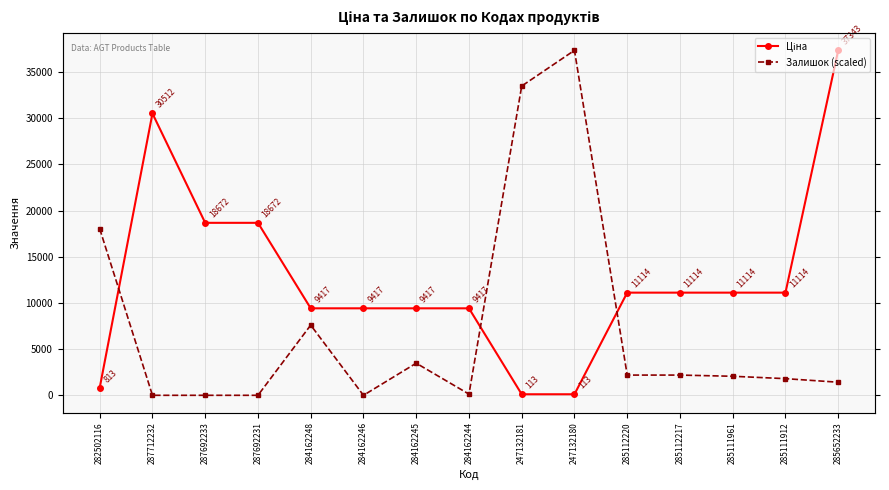

What is the sum of the Ціна values at 285111912 and 287712232?

41625.9